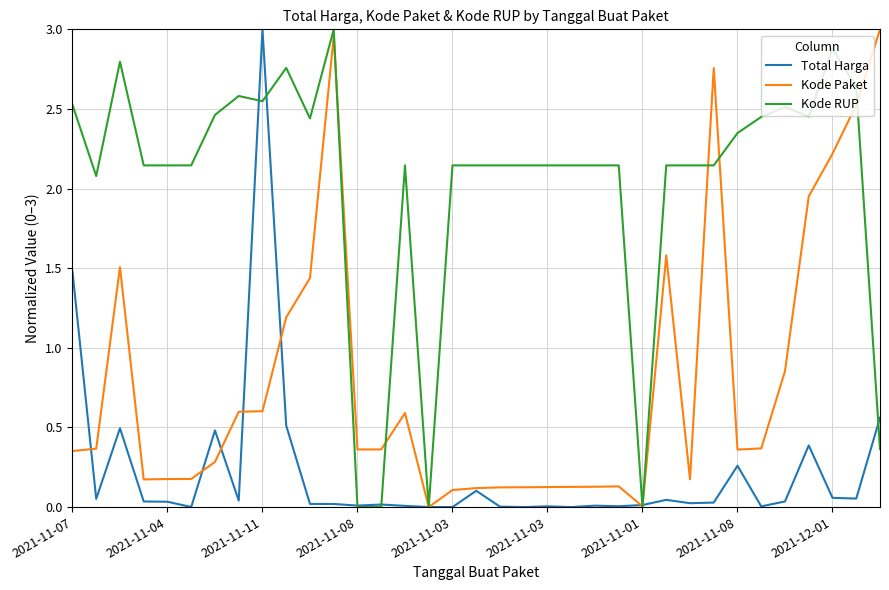

Which series has the largest total across all categories?

Kode RUP